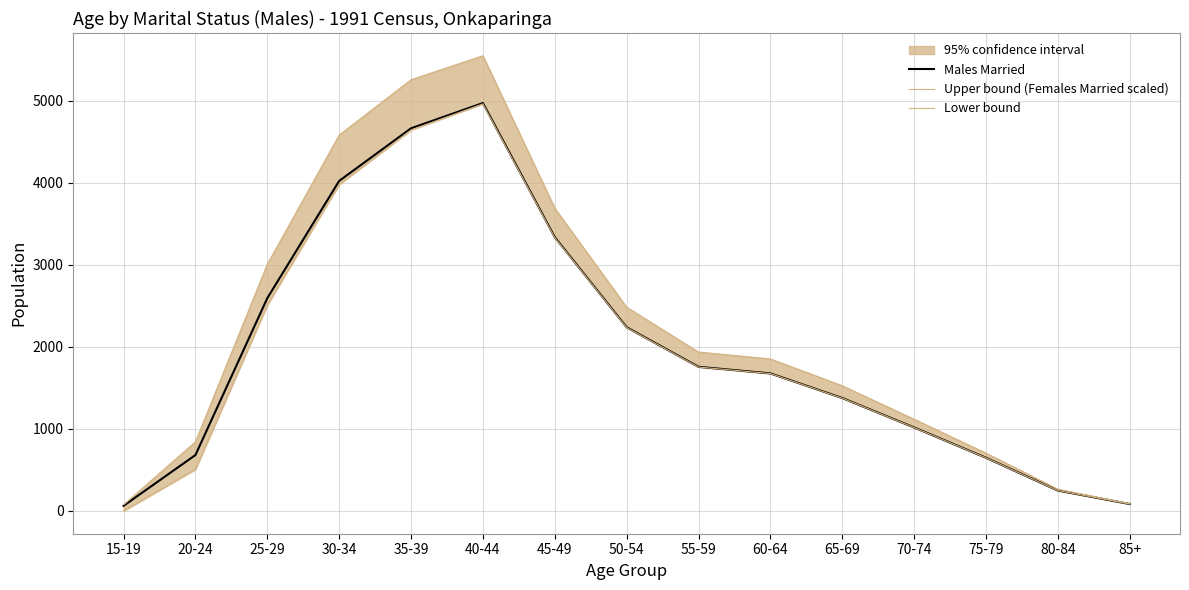

Reading right to left, extract all data points from this chart.

Males Married: 85.0	249.0	649.0	1018.0	1377.0	1677.0	1757.0	2239.0	3337.0	4972.0	4664.0	4023.0	2594.0	682.0	63.0
Upper bound (Females Married scaled): 88.7	265.8	704.9	1118.1	1526.2	1852.9	1936.4	2483.1	3689.4	5547.9	5255.6	4581.5	3006.7	842.9	75.1
Lower bound: 84.8	248.4	647.6	1016.6	1375.3	1674.8	1754.2	2235.4	3331.8	4961.9	4643.1	3978.8	2508.7	507.2	0.0